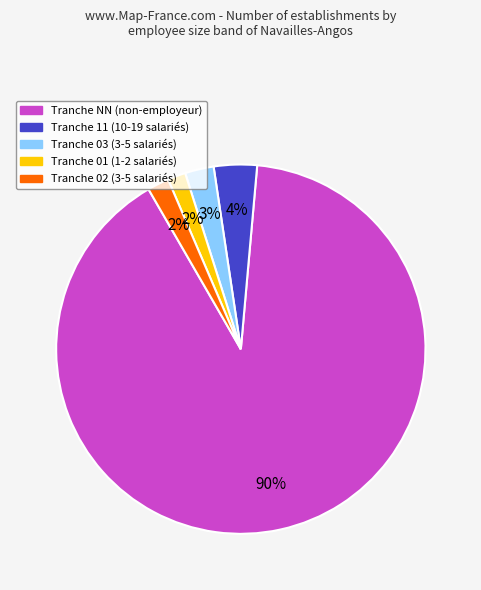

How many slices are in this pie chart?

5